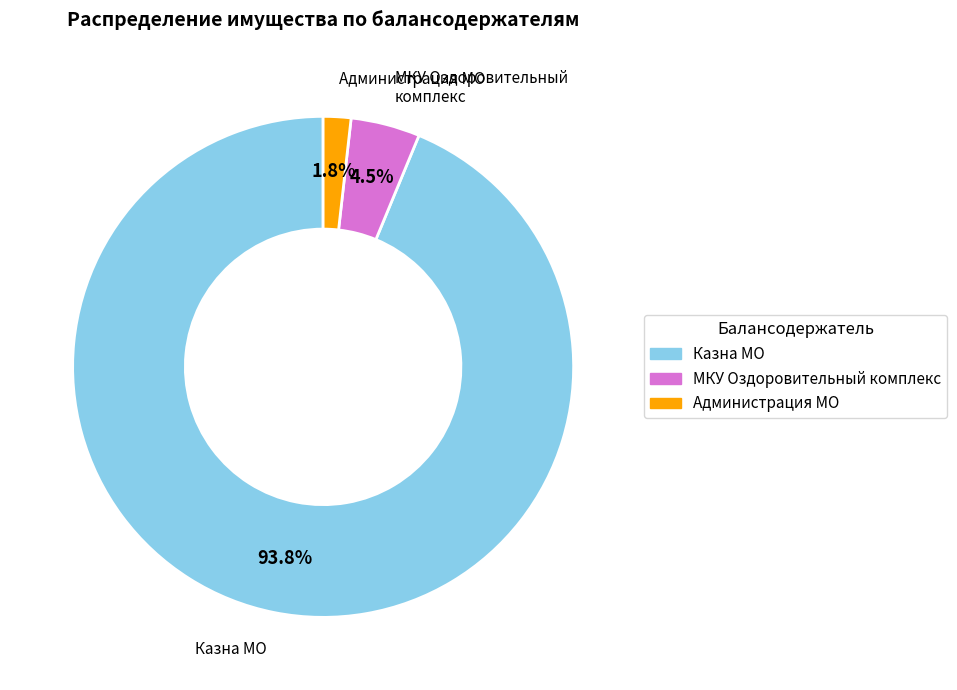

Is there a majority slice in this chart?

Yes